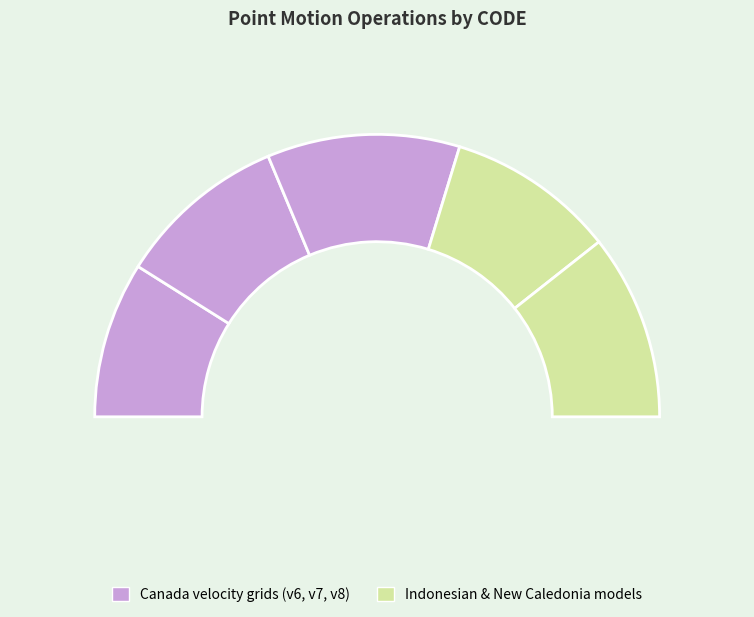

How many segments does this pie chart have?

5